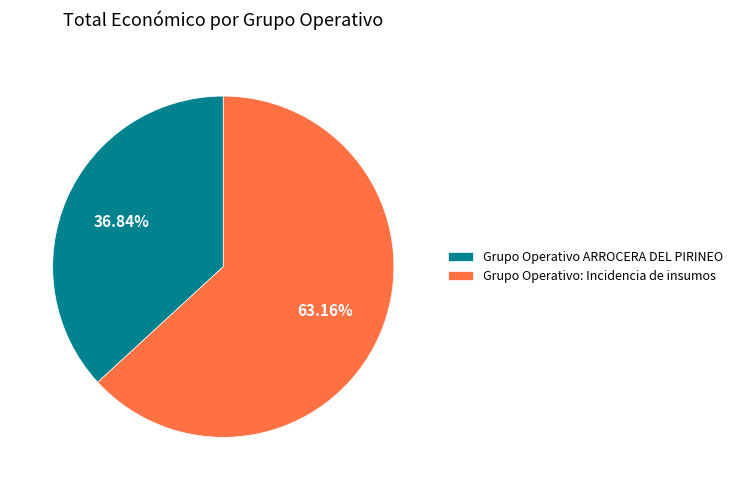

Rank the categories by value from lowest to highest.

Grupo Operativo ARROCERA DEL PIRINEO, Grupo Operativo: Incidencia de insumos